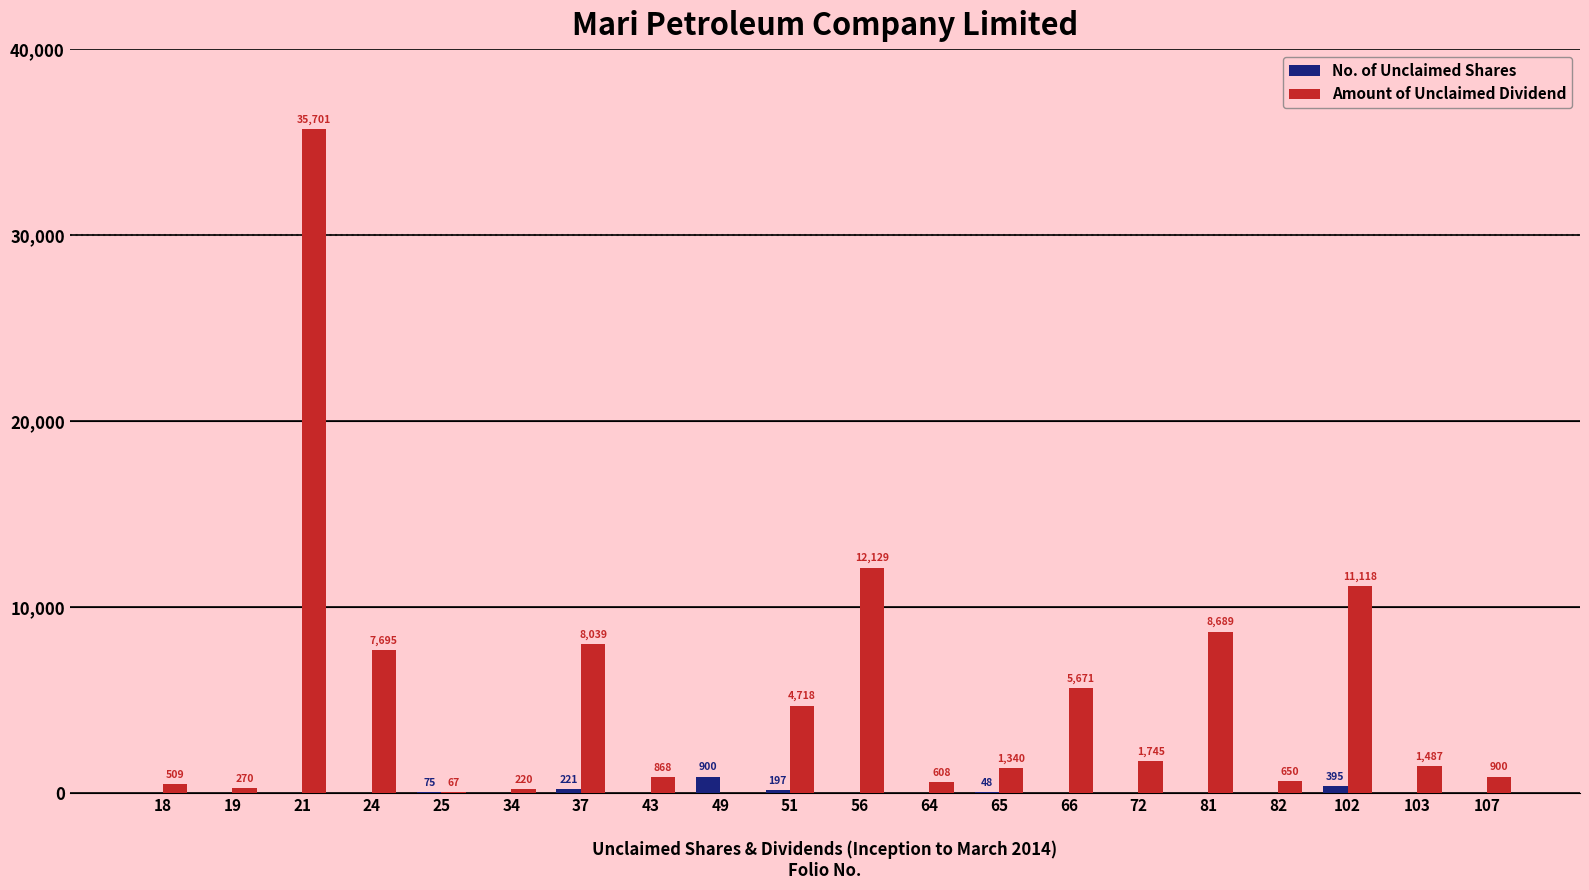

Between 102 and 107, which series saw the biggest shift?

Amount of Unclaimed Dividend